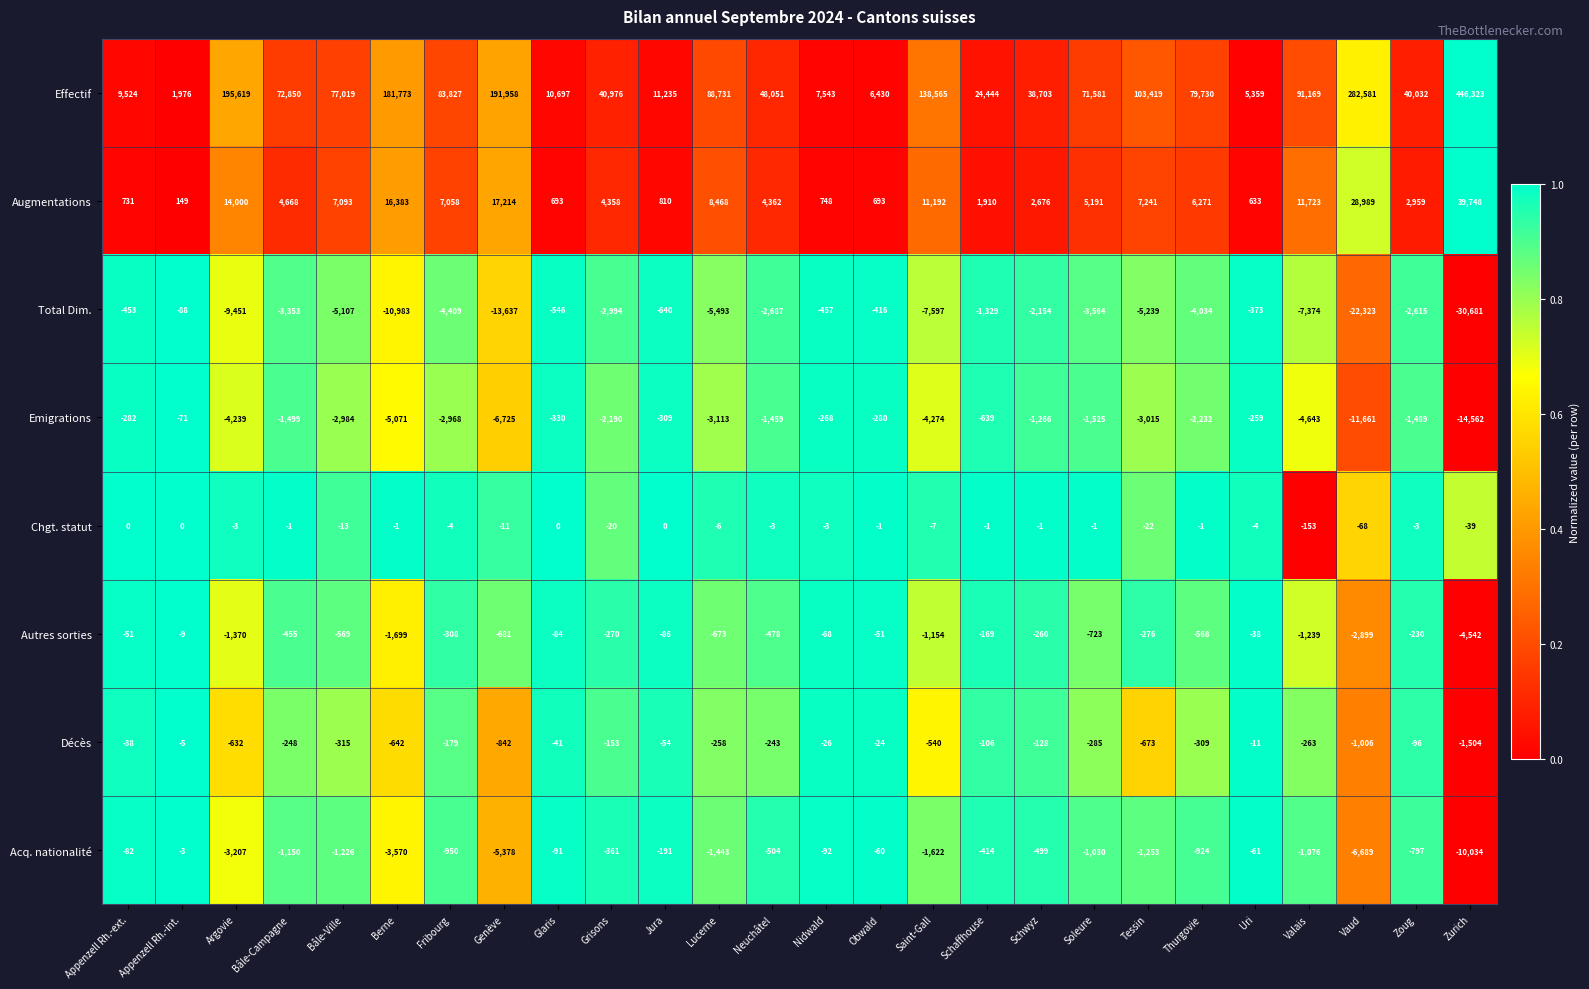

At how many categories does at least one series exceed 0?

26